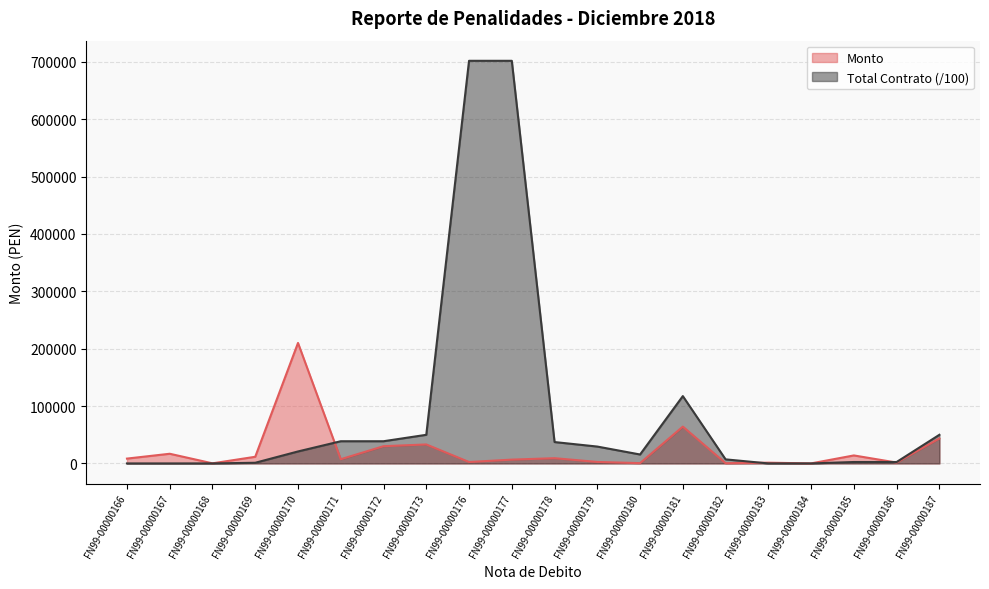

Does the chart display data point markers on the line(s)?

No